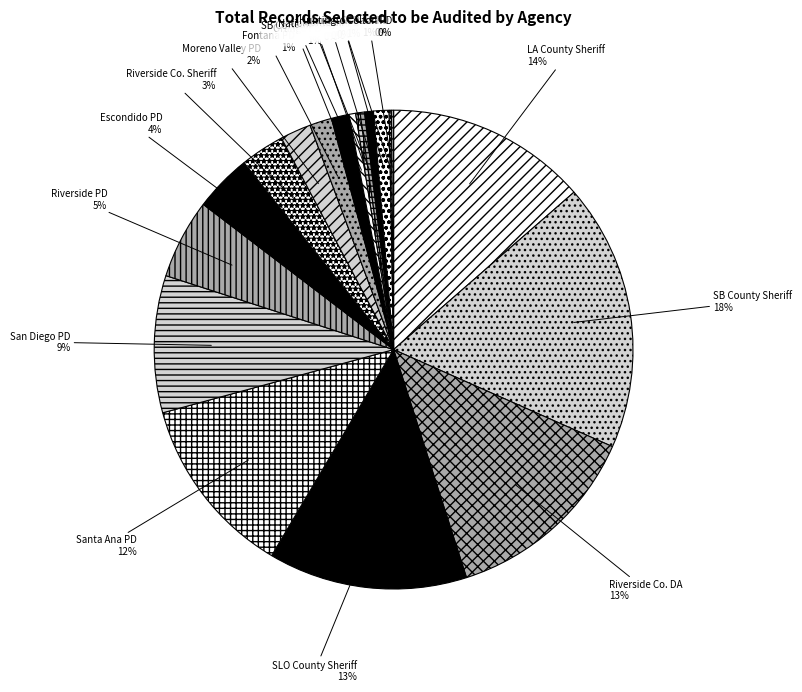

Which category has the biggest portion of the pie?

SB County Sheriff